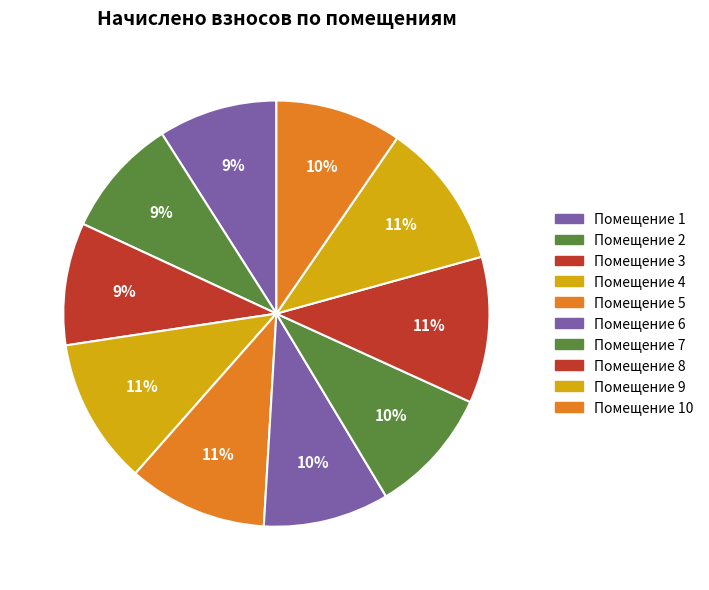

How many slices are in this pie chart?

10